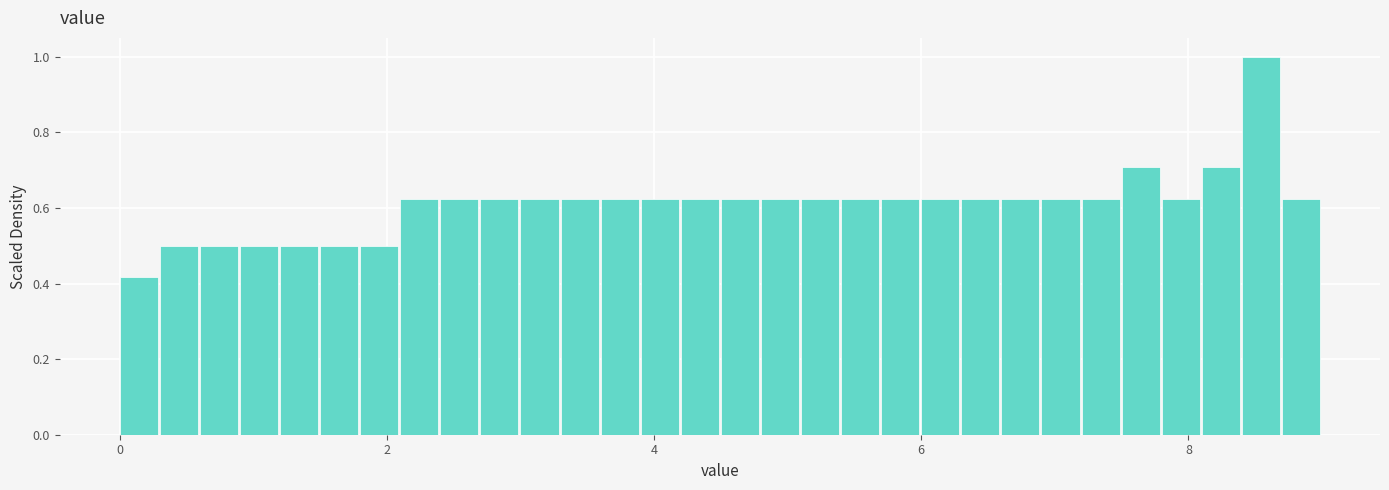

Around what value on the x-axis is the tallest bar? Give the approximate position of its centre, as read against the axis.

8.6